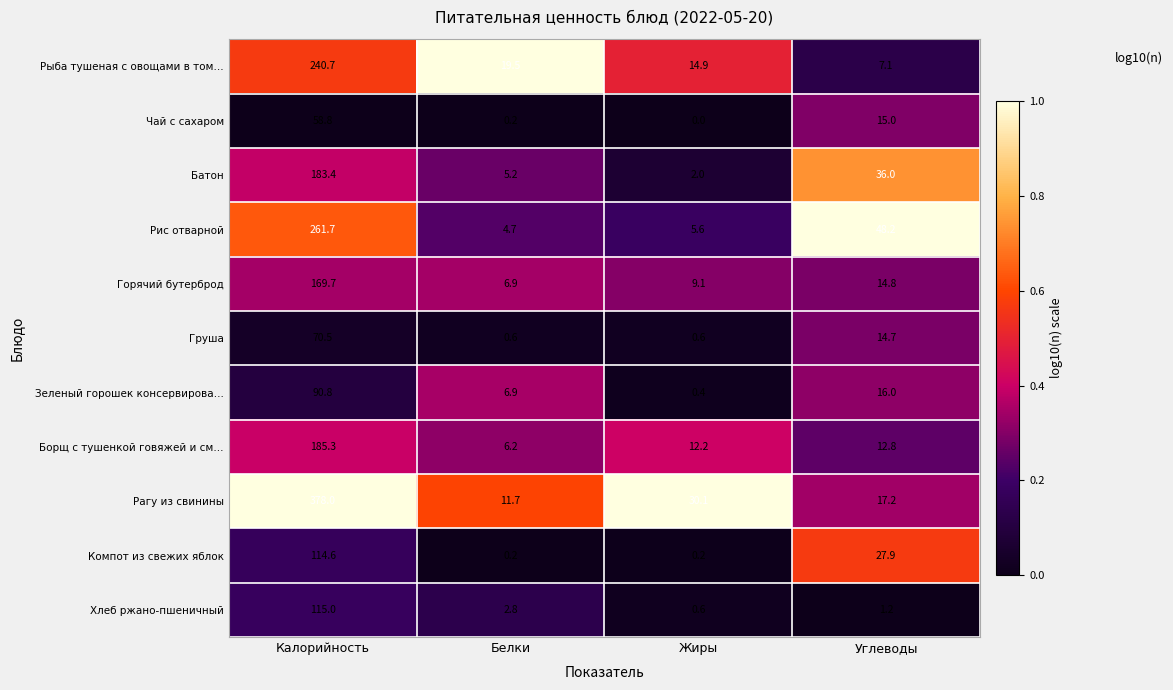

What is the total value across all series at Белки?

64.9